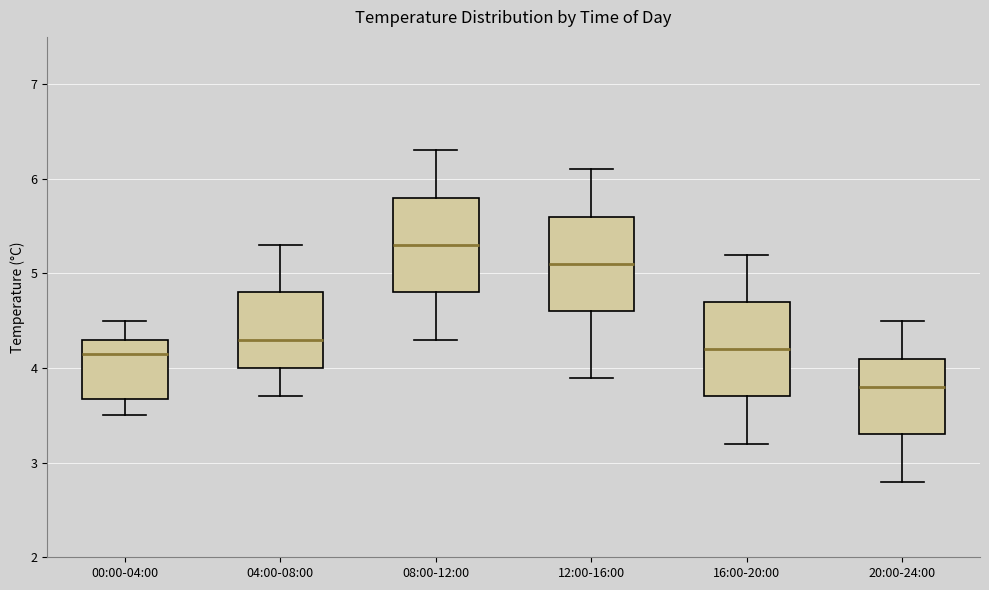

Reading left to right, read every box against the y-axis: the position of its median line, the range the box covers, and the ends of its whiskers. The values are not printed on the chart, so give them approximately, as read against the axis.

00:00-04:00: median 4.2, box 3.7 to 4.3, whiskers 3.5 to 4.5
04:00-08:00: median 4.3, box 4.0 to 4.8, whiskers 3.7 to 5.3
08:00-12:00: median 5.3, box 4.8 to 5.8, whiskers 4.3 to 6.3
12:00-16:00: median 5.1, box 4.6 to 5.6, whiskers 3.9 to 6.1
16:00-20:00: median 4.2, box 3.7 to 4.7, whiskers 3.2 to 5.2
20:00-24:00: median 3.8, box 3.3 to 4.1, whiskers 2.8 to 4.5